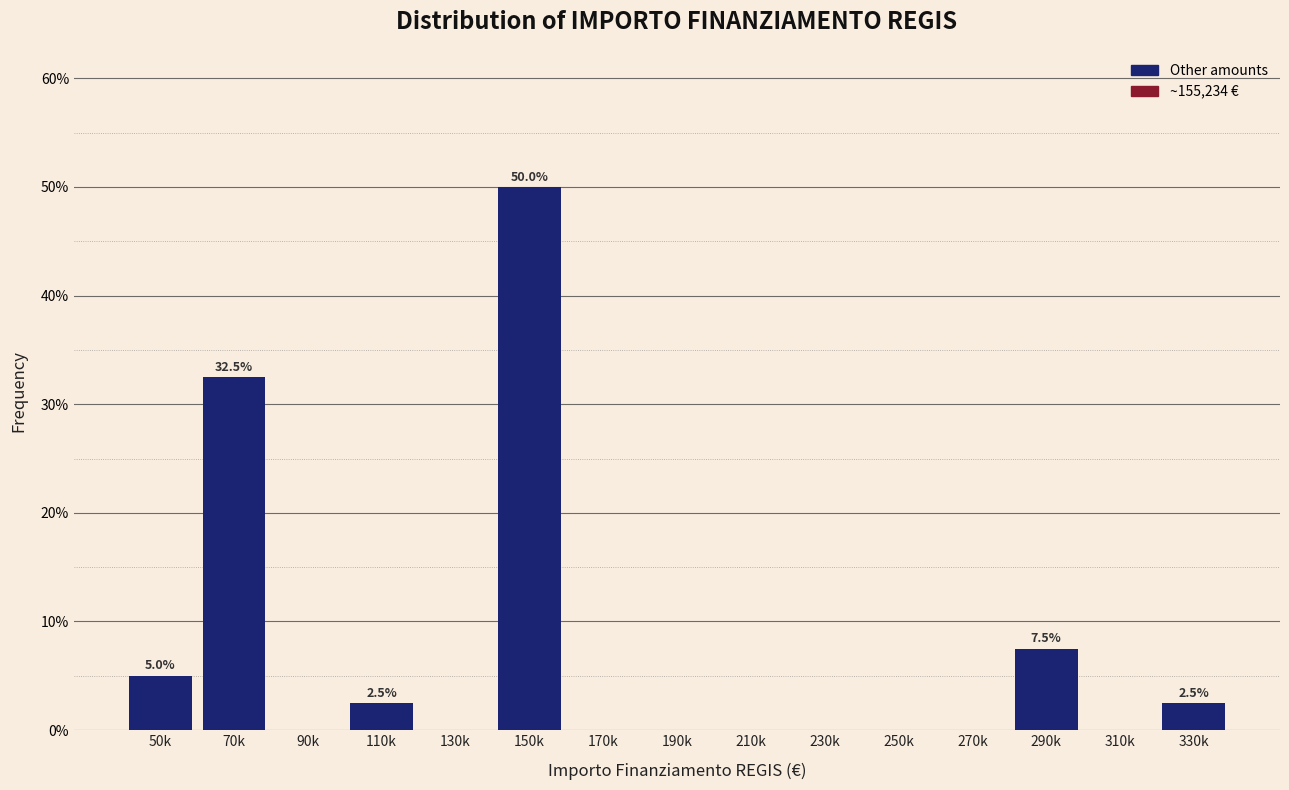

Reading left to right, transcribe all the data shown in this chart.

50k=5.0	70k=32.5	90k=0.0	110k=2.5	130k=0.0	150k=50.0	170k=0.0	190k=0.0	210k=0.0	230k=0.0	250k=0.0	270k=0.0	290k=7.5	310k=0.0	330k=2.5